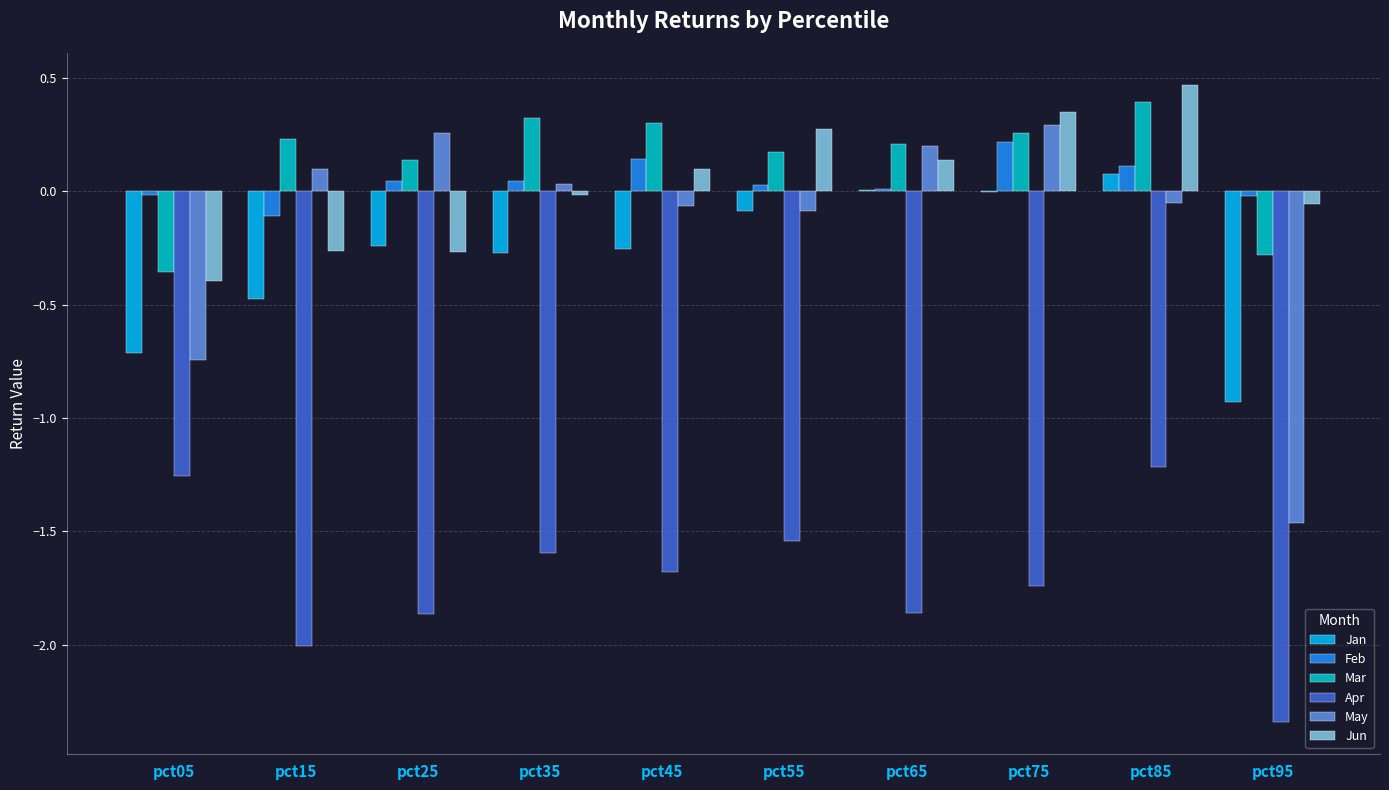

How many data points does each series have?

10